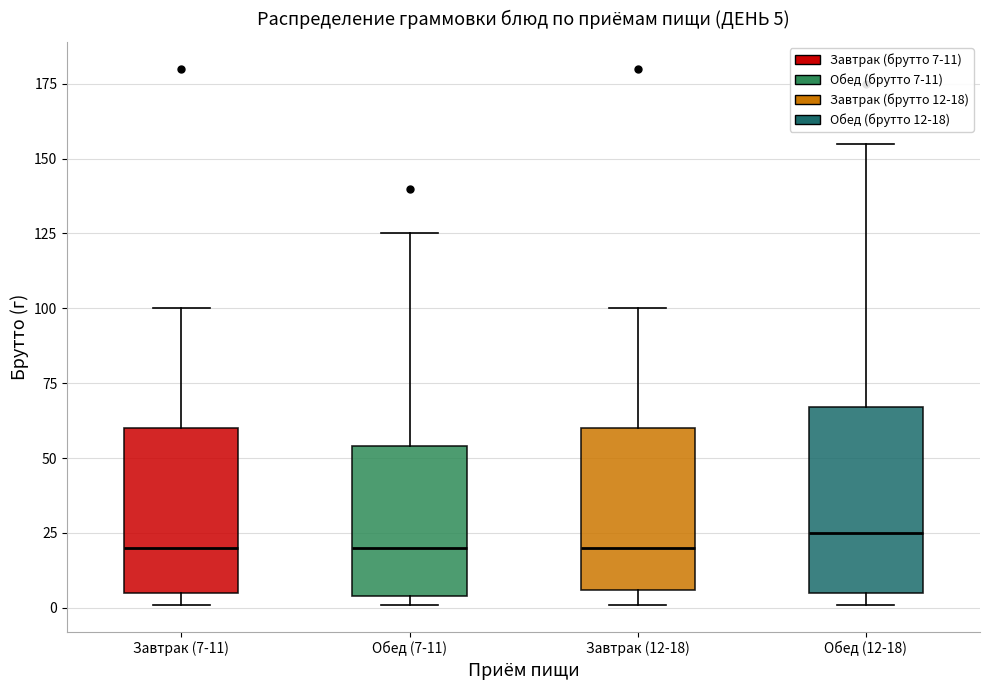

Comparing the boxes themselves (not the whiskers), which one is the tallest?

Обед (12-18)